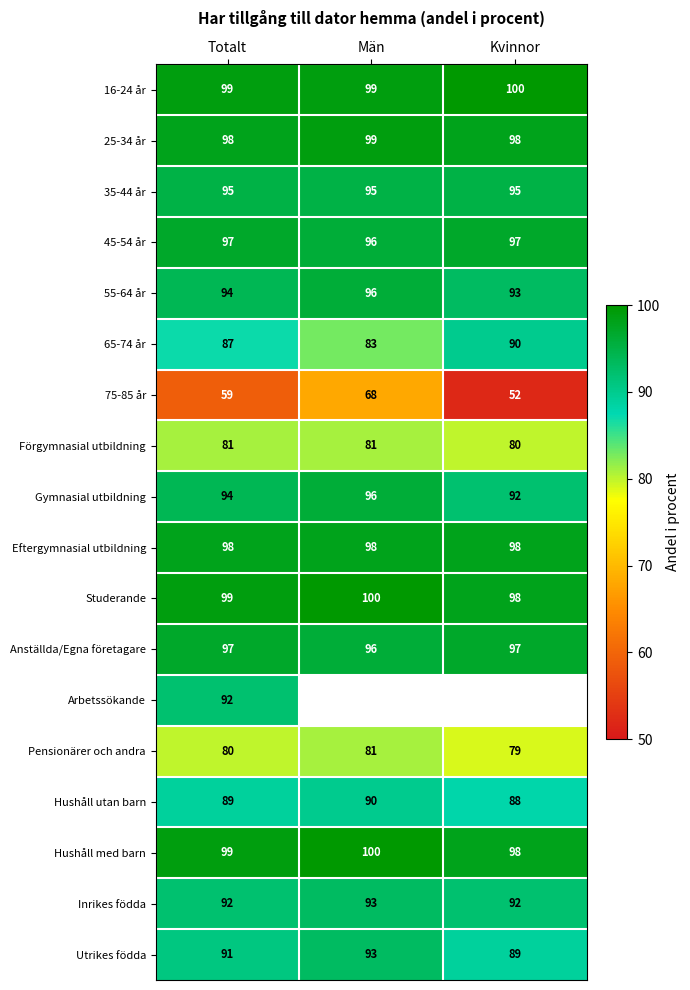

Which label corresponds to the largest value in the chart?

Kvinnor